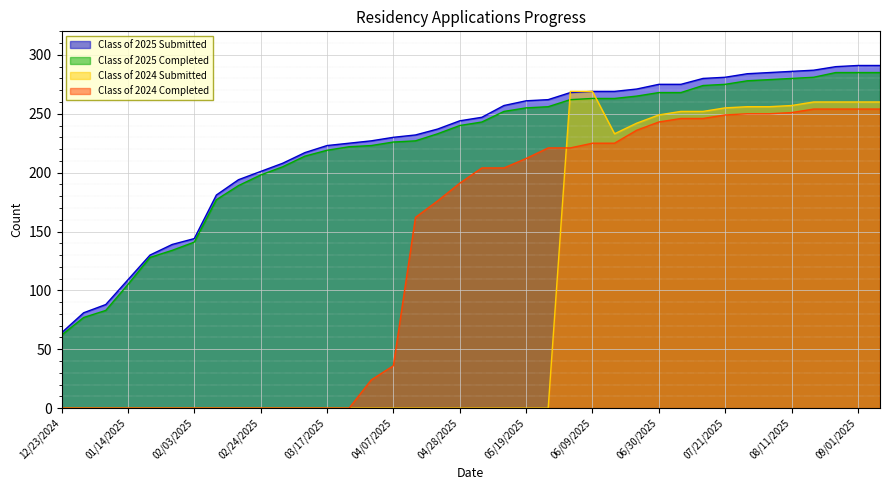

What is the label of the 21st point from the right?

04/21/2025